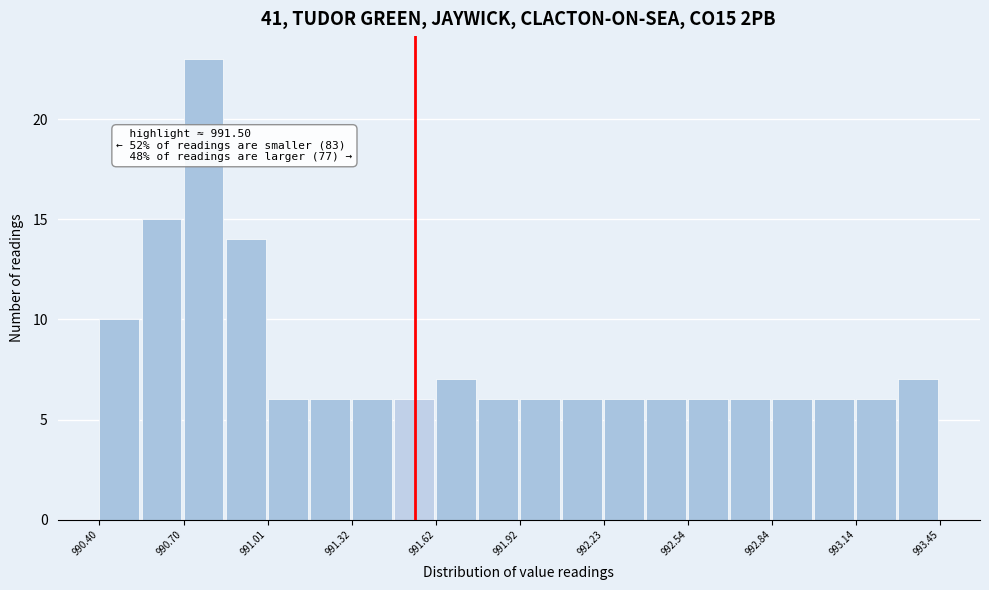

Around what value on the x-axis is the tallest bar? Give the approximate position of its centre, as read against the axis.

990.80